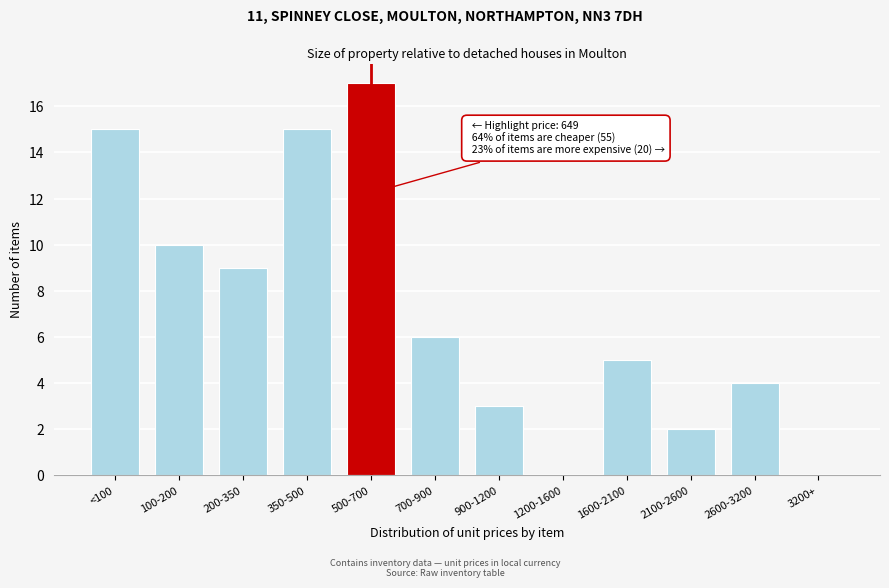

Reading left to right, extract all data points from this chart.

<100=15	100-200=10	200-350=9	350-500=15	500-700=17	700-900=6	900-1200=3	1200-1600=0	1600-2100=5	2100-2600=2	2600-3200=4	3200+=0